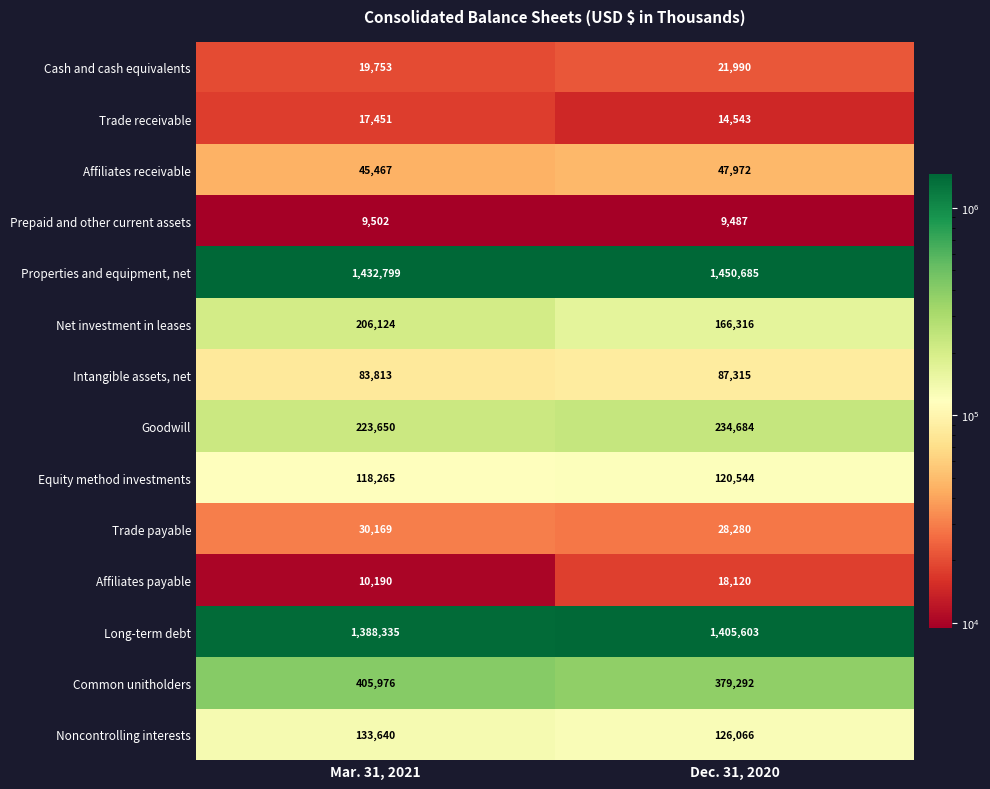

At which label does Common unitholders reach its peak?

Mar. 31, 2021